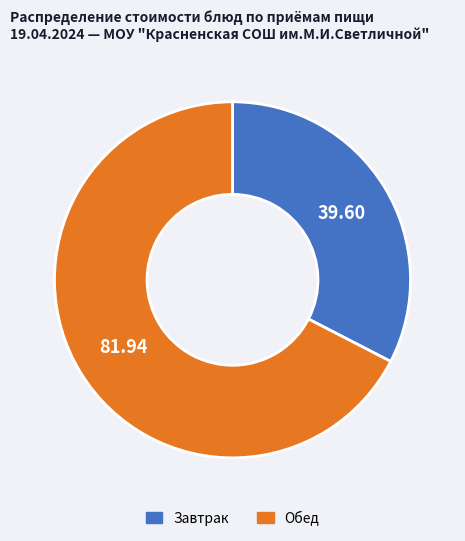

How many segments does this pie chart have?

2